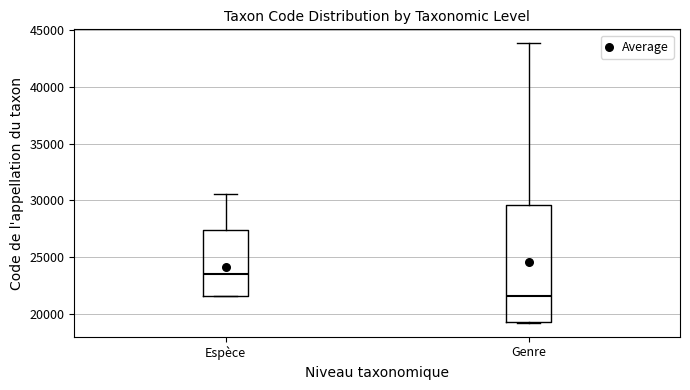

Which box has the lowest median line?

Genre